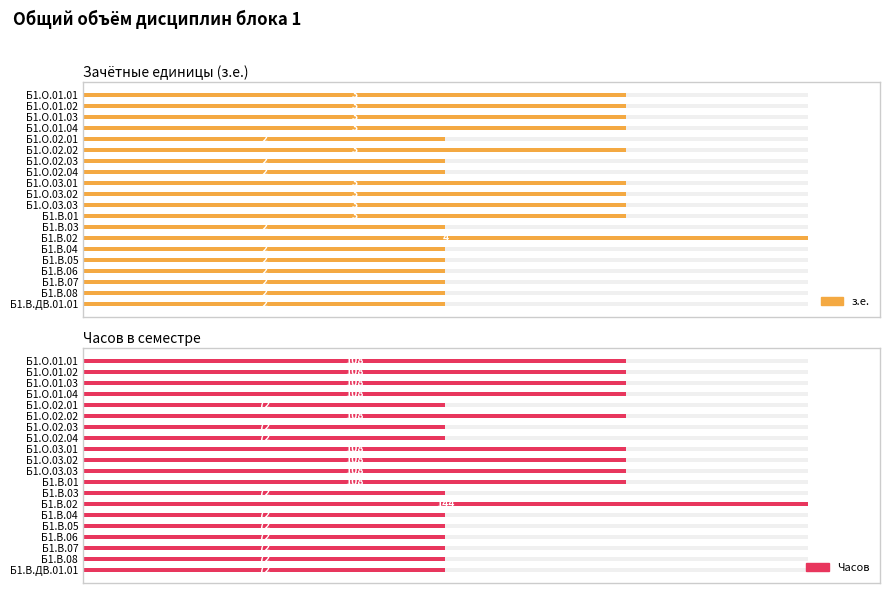

How many data points in Часов are less than 75?

10